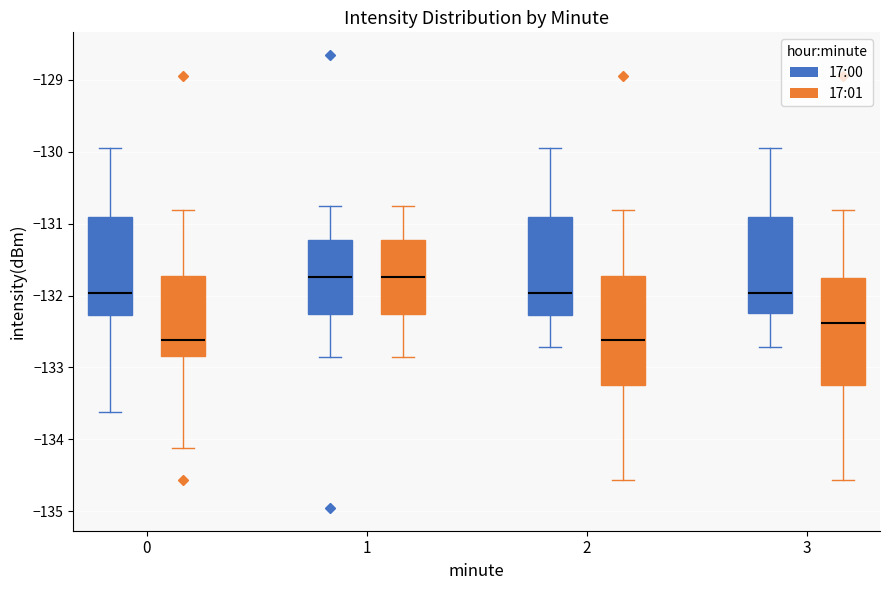

Reading left to right, read every box against the y-axis: the position of its median line, the range the box covers, and the ends of its whiskers. The values are not printed on the chart, so give them approximately, as read against the axis.

0 (17:00): median -132.0, box -132.3 to -130.9, whiskers -133.6 to -130.0
0 (17:01): median -132.6, box -132.8 to -131.7, whiskers -134.1 to -130.8
1 (17:00): median -131.7, box -132.3 to -131.2, whiskers -132.8 to -130.8
1 (17:01): median -131.7, box -132.3 to -131.2, whiskers -132.8 to -130.8
2 (17:00): median -132.0, box -132.3 to -130.9, whiskers -132.7 to -130.0
2 (17:01): median -132.6, box -133.2 to -131.7, whiskers -134.6 to -130.8
3 (17:00): median -132.0, box -132.2 to -130.9, whiskers -132.7 to -130.0
3 (17:01): median -132.4, box -133.2 to -131.8, whiskers -134.6 to -130.8